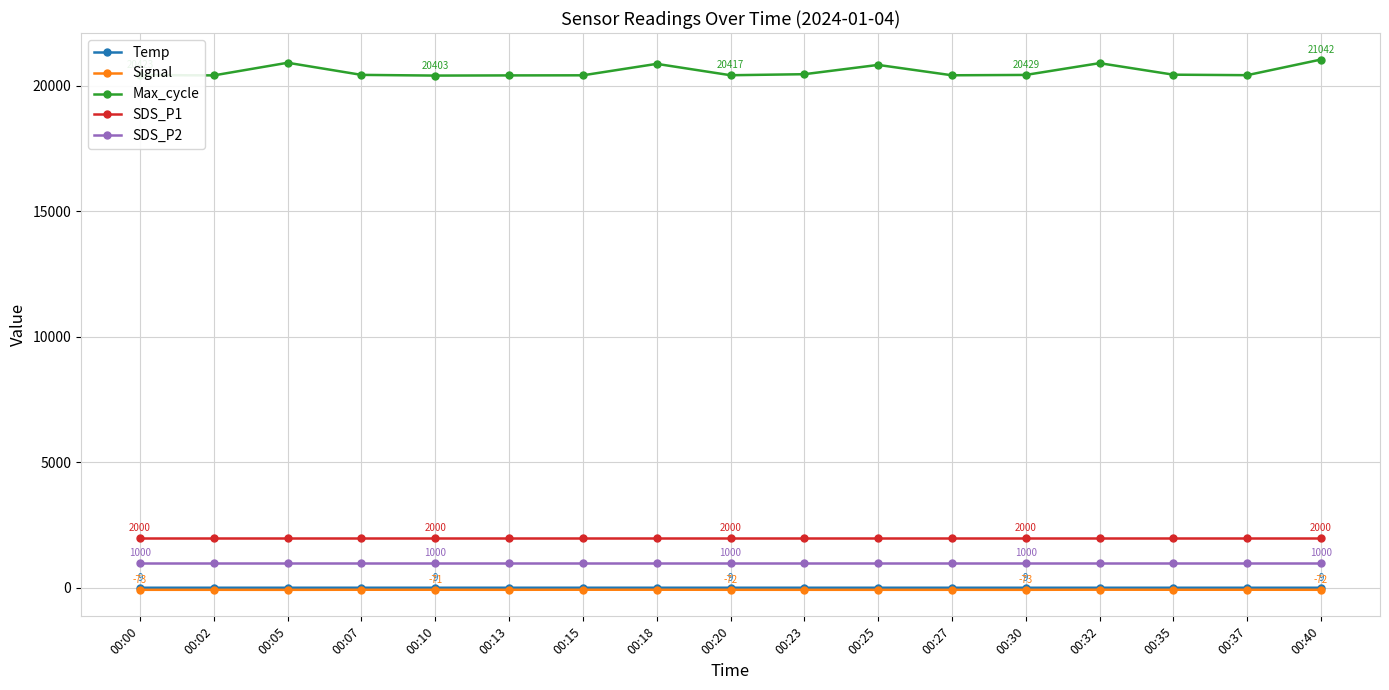

What is the sum of all Temp values?

156.7